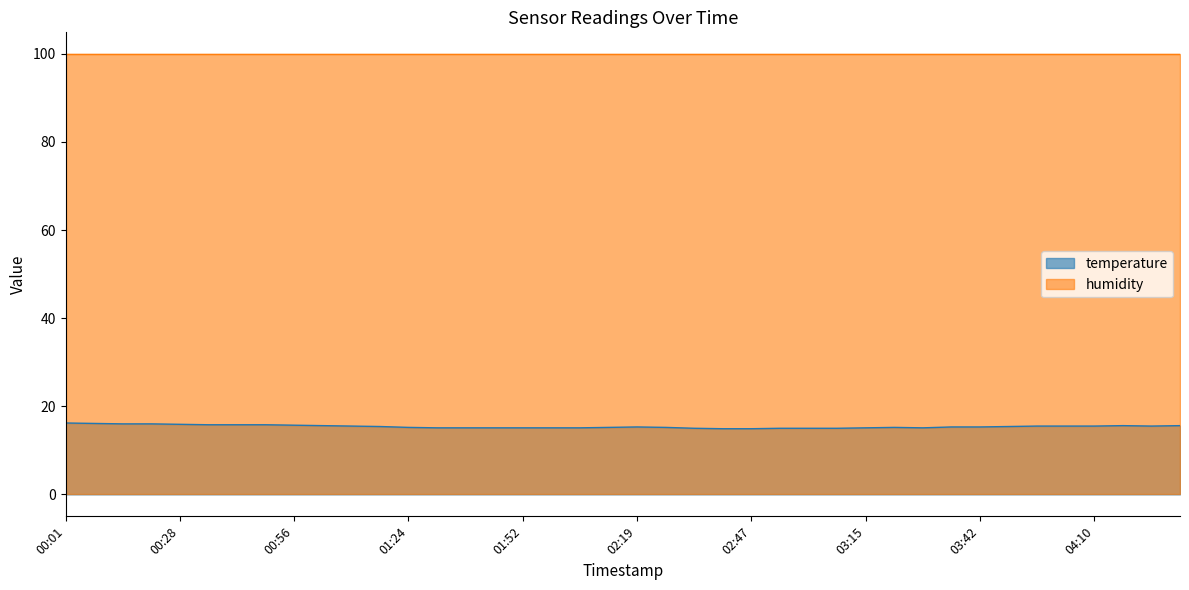

What value does the data have at 02:13?

15.2